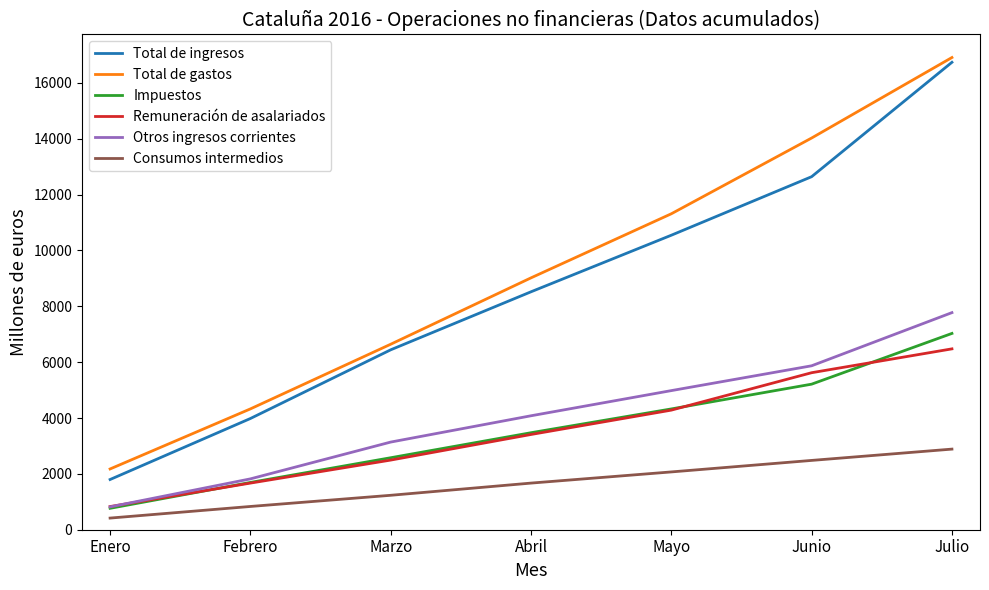

What position from the right is Mayo?

3